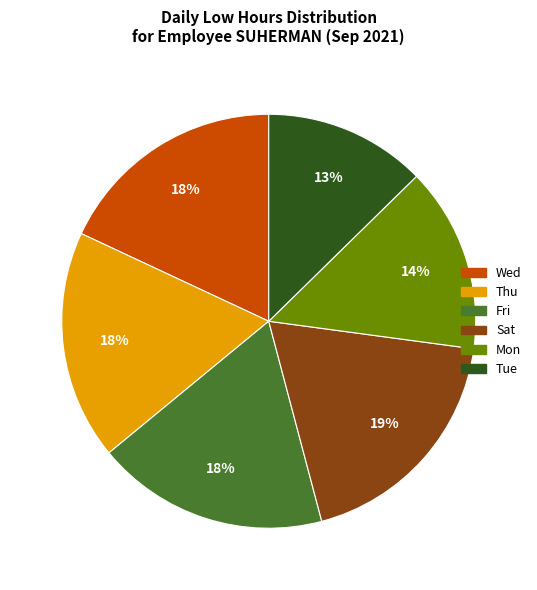

To the nearest percent, what is the average slice percentage?

17%